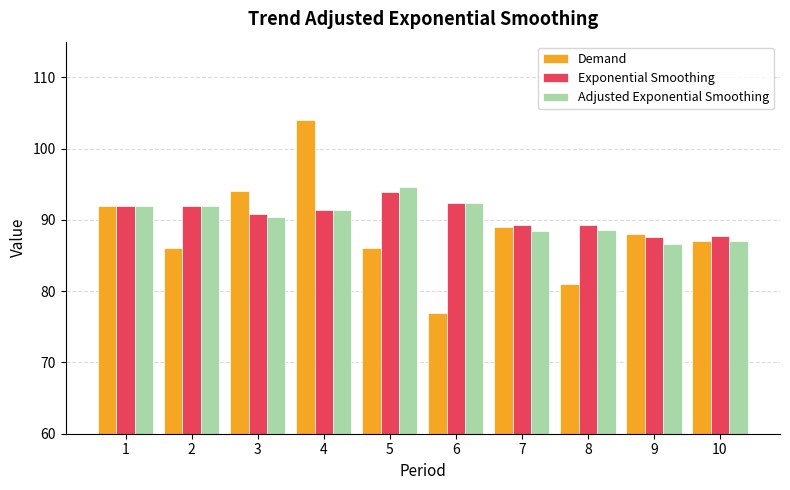

Where does the Adjusted Exponential Smoothing series first go above 91?

1